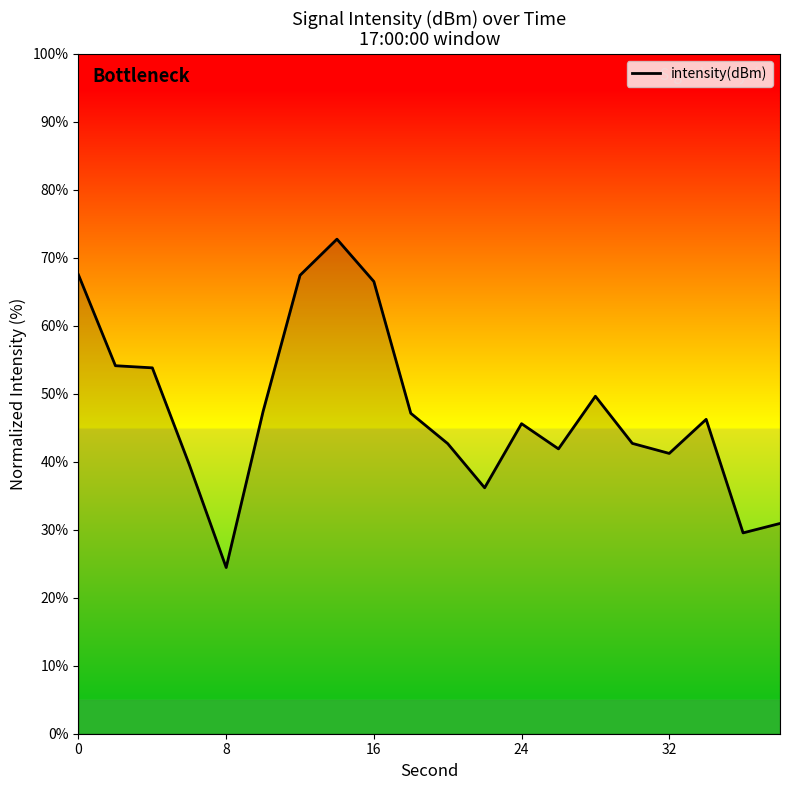

What is the minimum value shown in the chart?

24.4